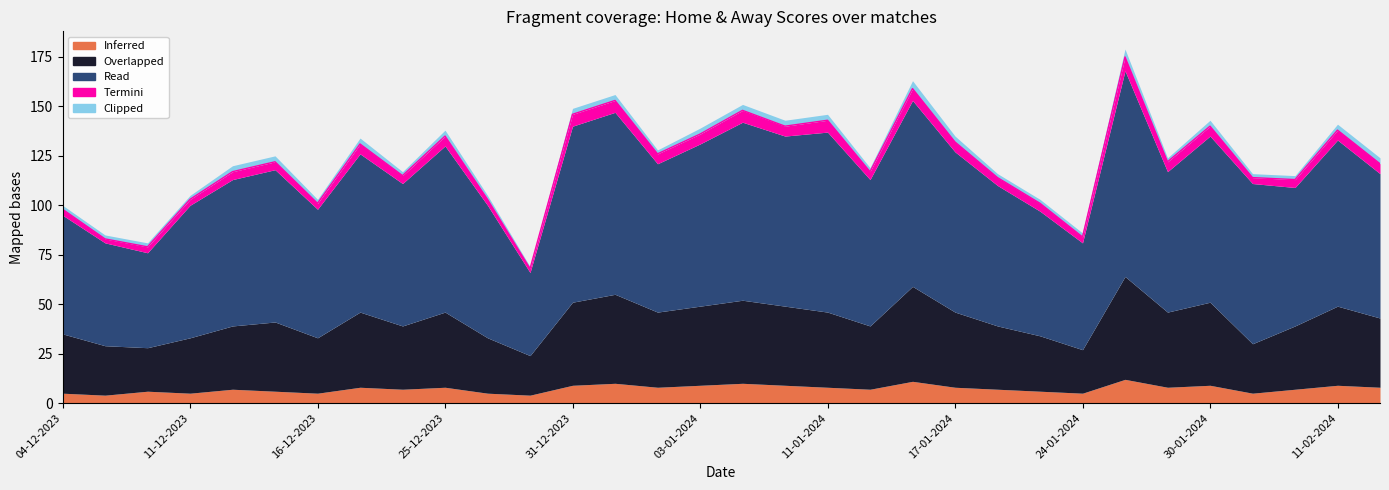

What is the sum of the Overlapped values at 16-12-2023 and 24-01-2024?

50